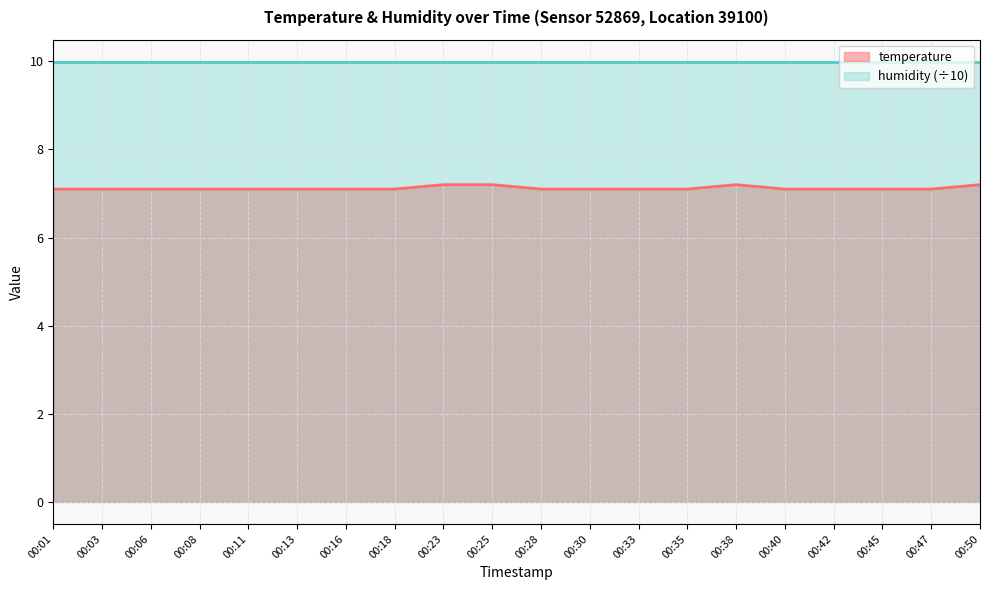

How many series are shown in this chart?

2